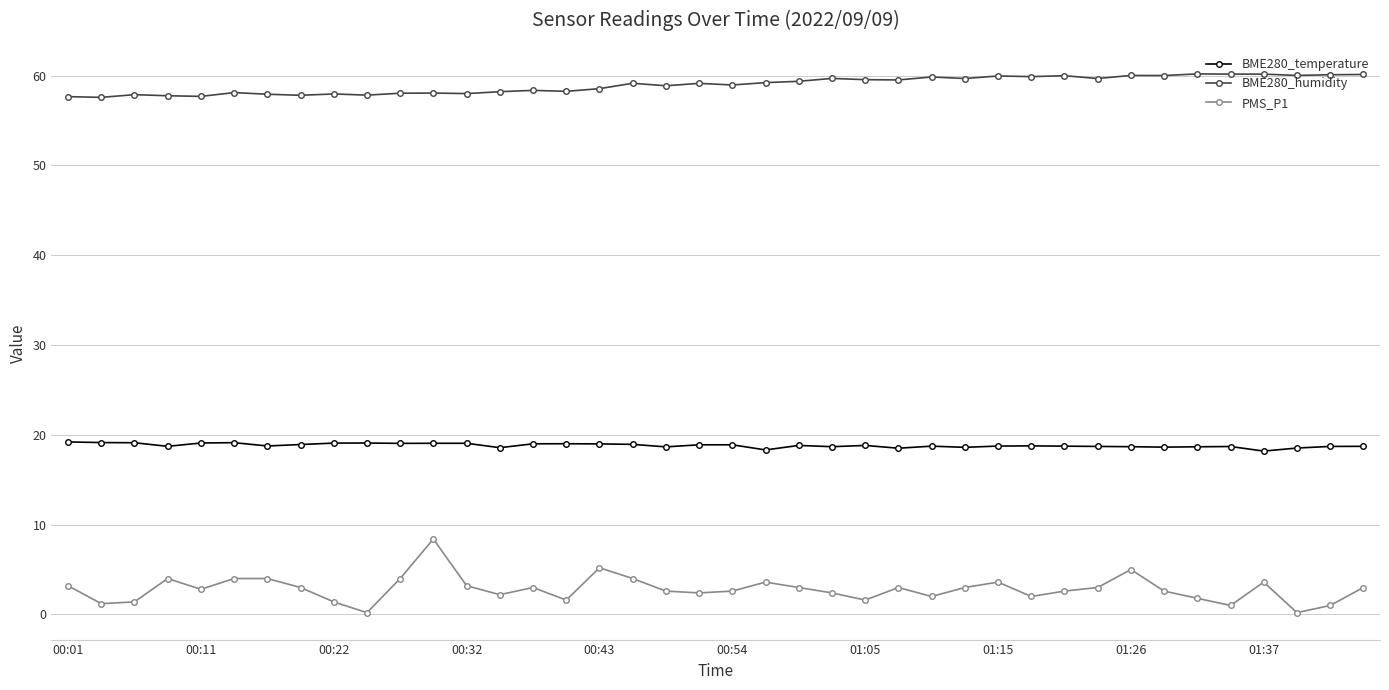

What is the highest value of the BME280_humidity series?

60.2